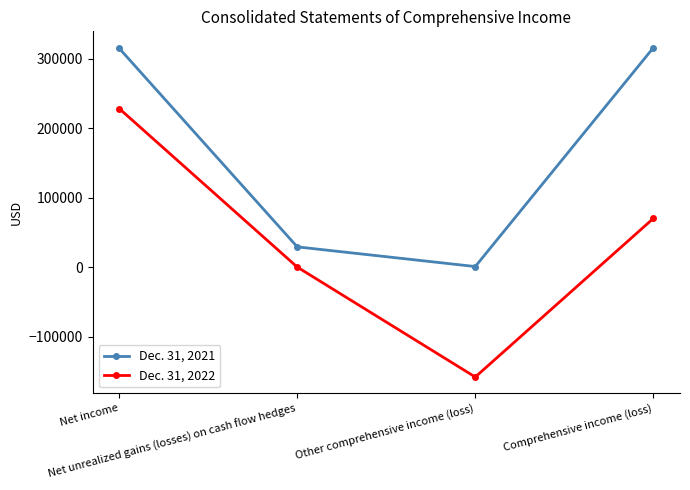

What is the greatest value displayed?

315431